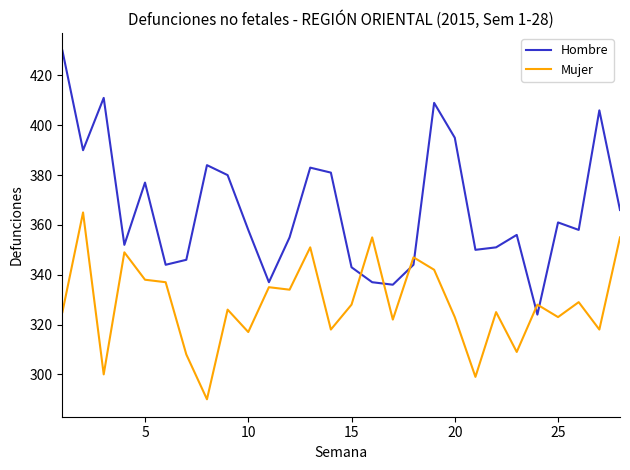

List the series in order of their peak value, highest first.

Hombre, Mujer